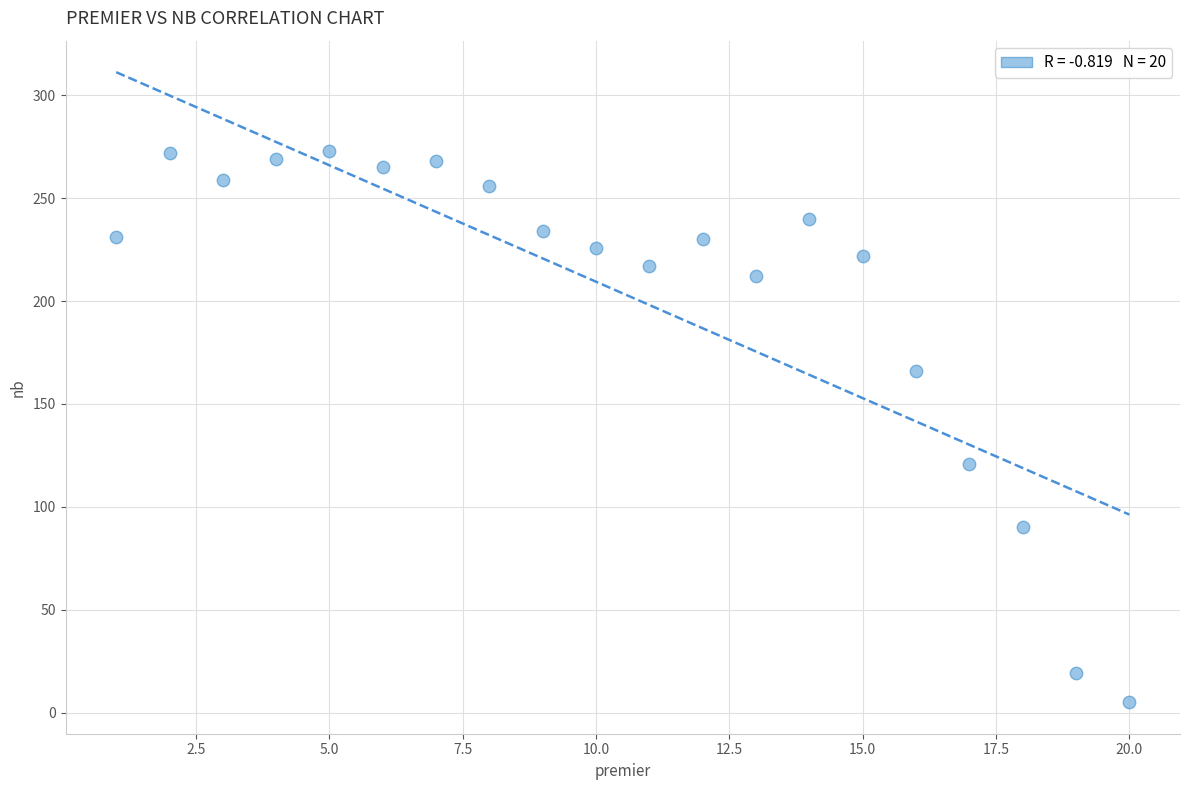

What is the range of X values (max minus min)?

19